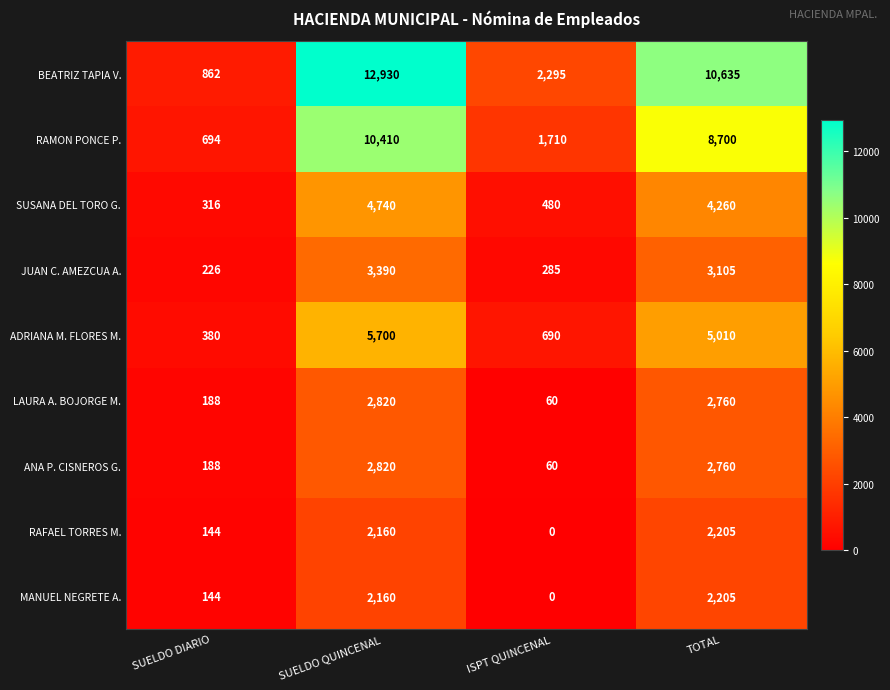

Count the number of data series in this chart.

9